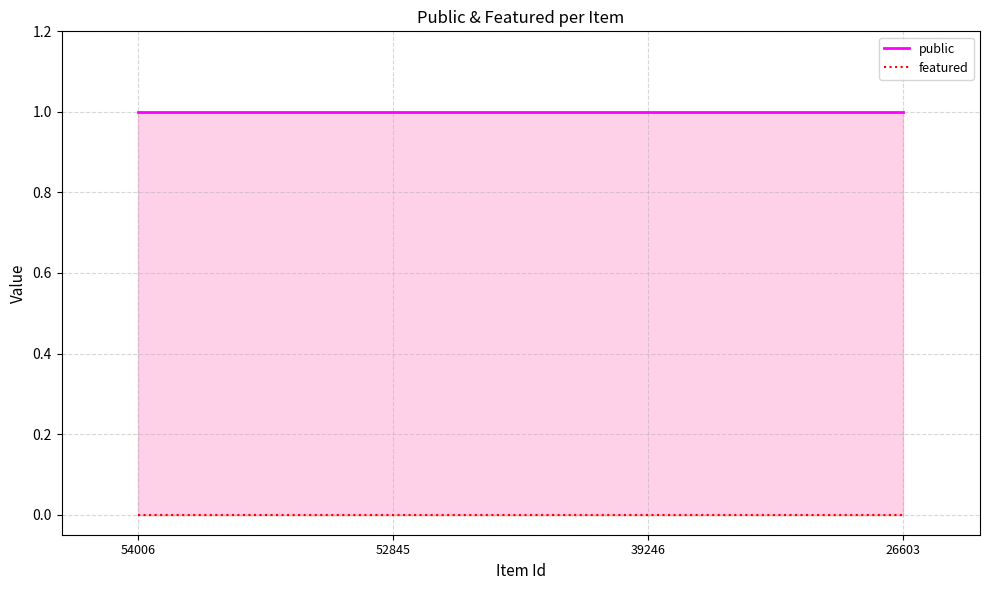

Does the chart display data point markers on the line(s)?

No